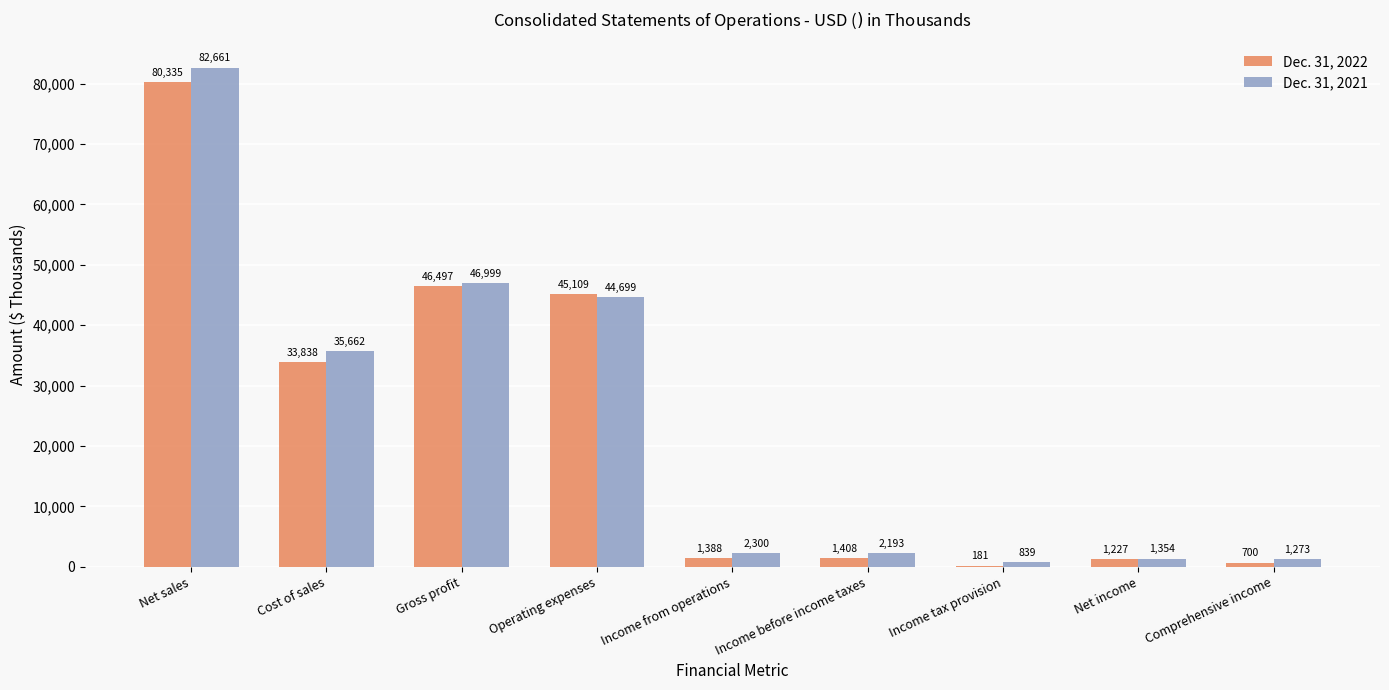

What is the total value across all series at Operating expenses?

89808